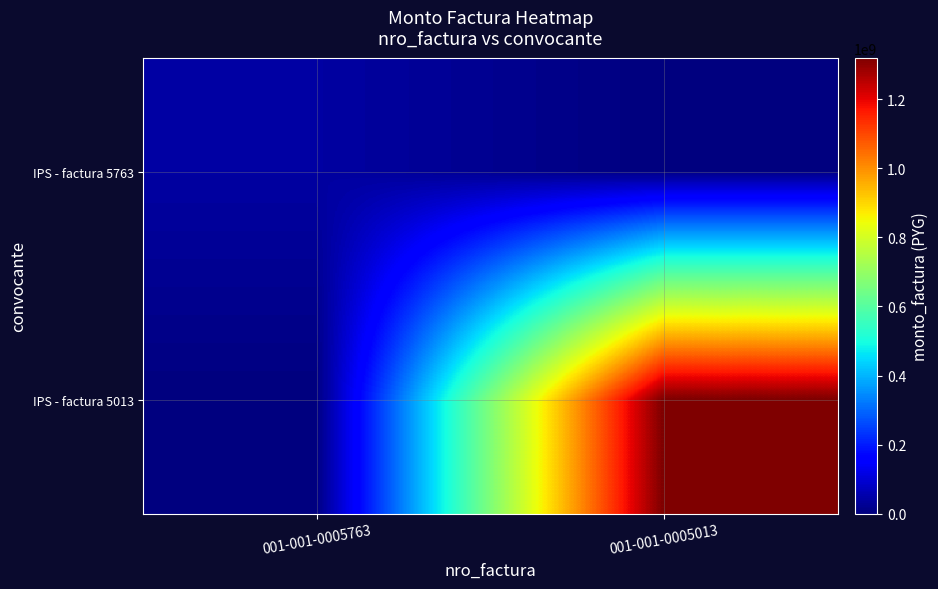

What is the total value across all series at 001-001-0005013?

1319759985